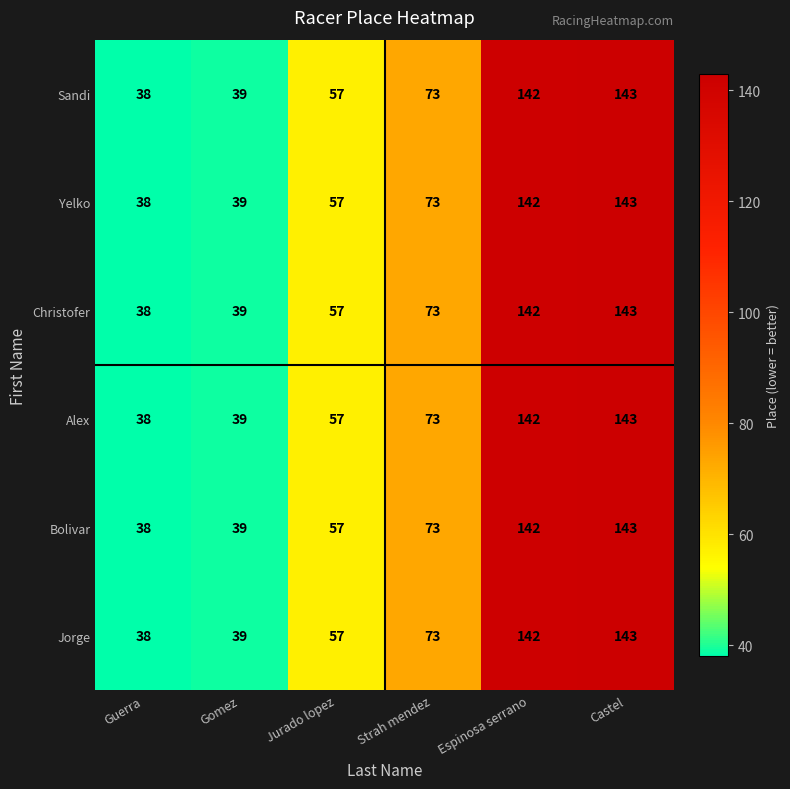

At which label is Jorge closest to 90?

Strah mendez